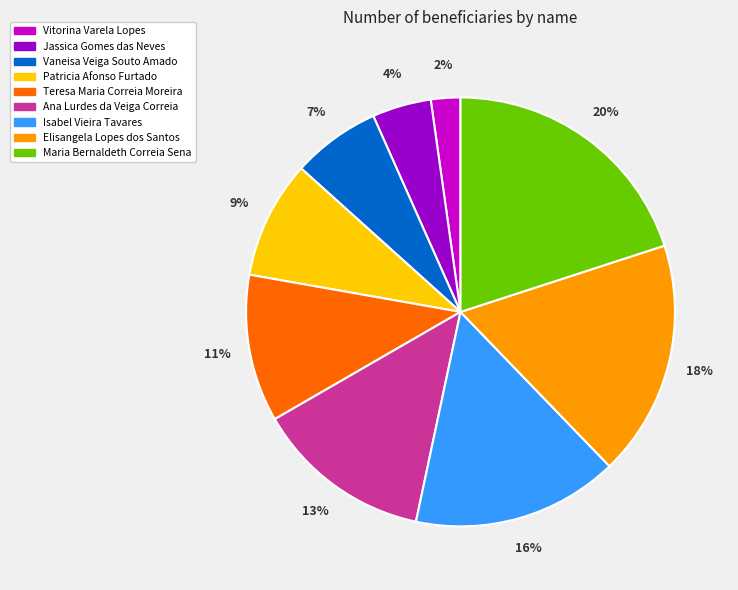

Combined, do Ana Lurdes da Veiga Correia and Patricia Afonso Furtado account for over 50%?

No